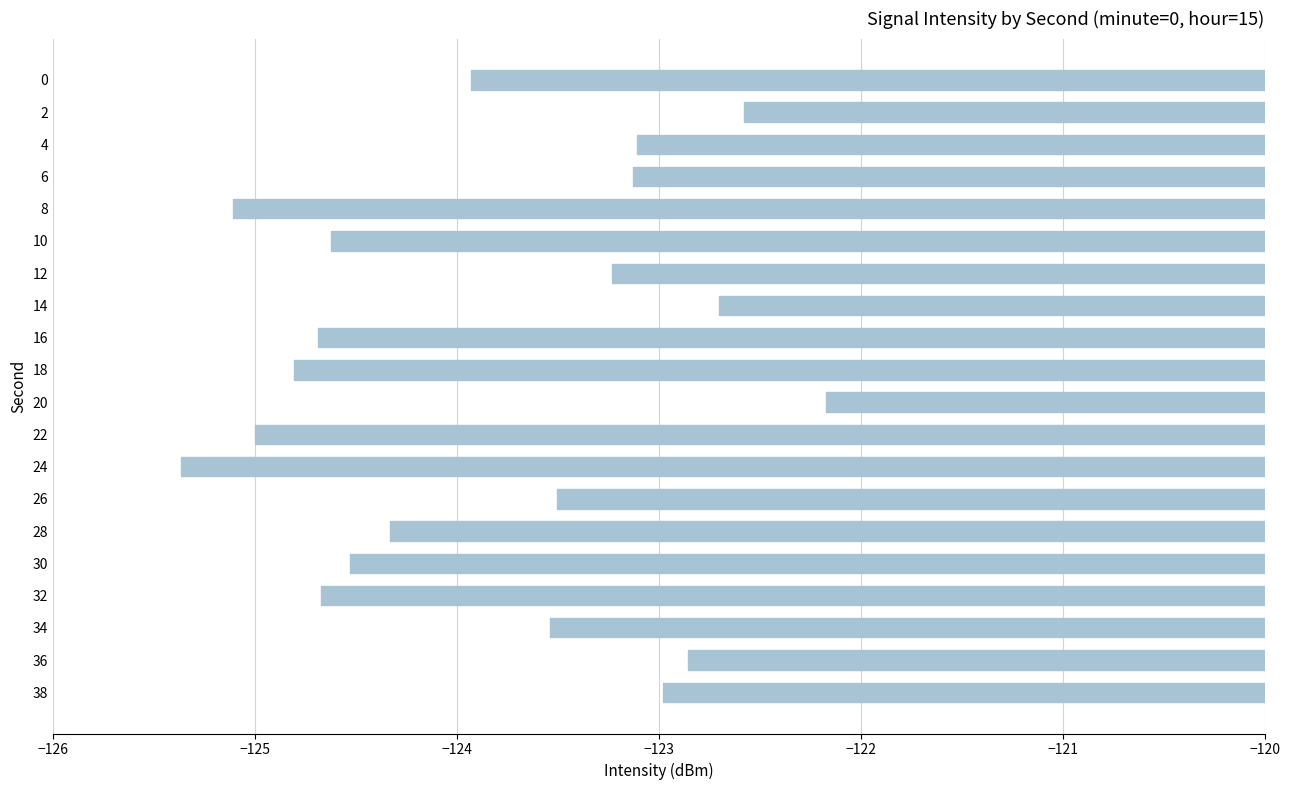

What is the maximum value shown in the chart?

-122.2